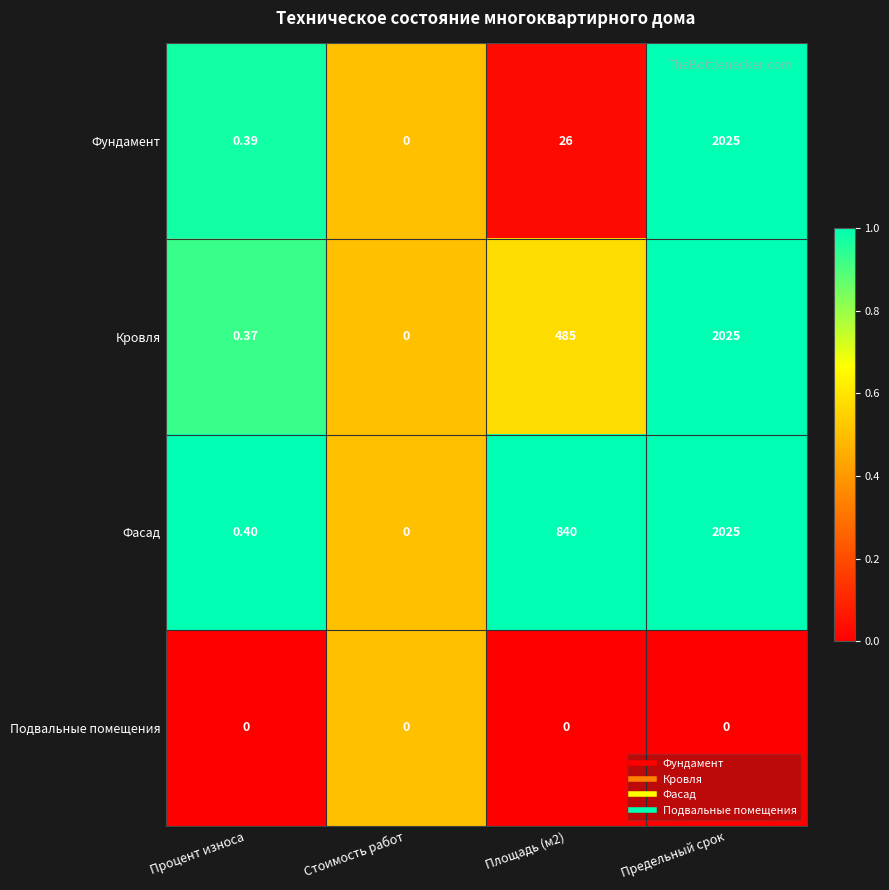

Is the value of Кровля at Предельный срок greater than the value of Подвальные помещения at Стоимость работ?

Yes